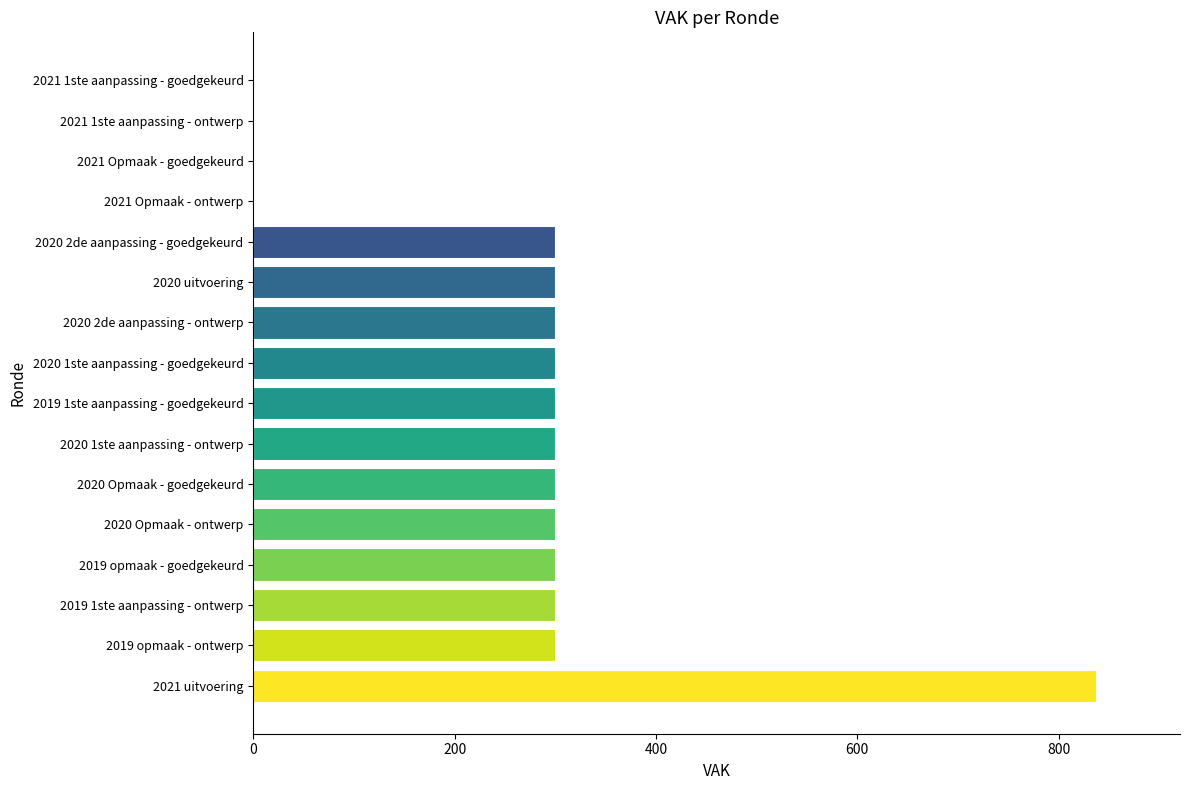

Reading bottom to top, what are all the values shown in this chart?

2021 uitvoering=837	2019 opmaak - ontwerp=300	2019 1ste aanpassing - ontwerp=300	2019 opmaak - goedgekeurd=300	2020 Opmaak - ontwerp=300	2020 Opmaak - goedgekeurd=300	2020 1ste aanpassing - ontwerp=300	2019 1ste aanpassing - goedgekeurd=300	2020 1ste aanpassing - goedgekeurd=300	2020 2de aanpassing - ontwerp=300	2020 uitvoering=300	2020 2de aanpassing - goedgekeurd=300	2021 Opmaak - ontwerp=0	2021 Opmaak - goedgekeurd=0	2021 1ste aanpassing - ontwerp=0	2021 1ste aanpassing - goedgekeurd=0